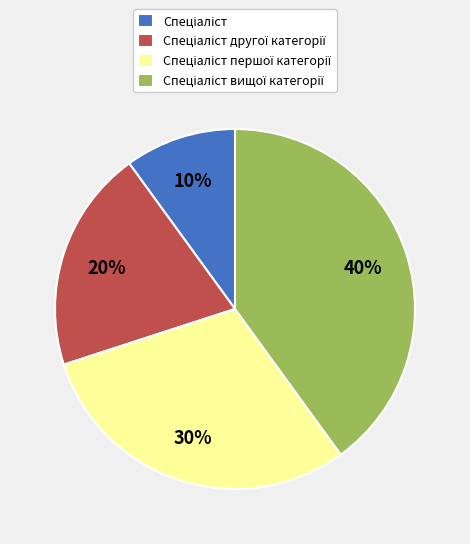

How many segments does this pie chart have?

4